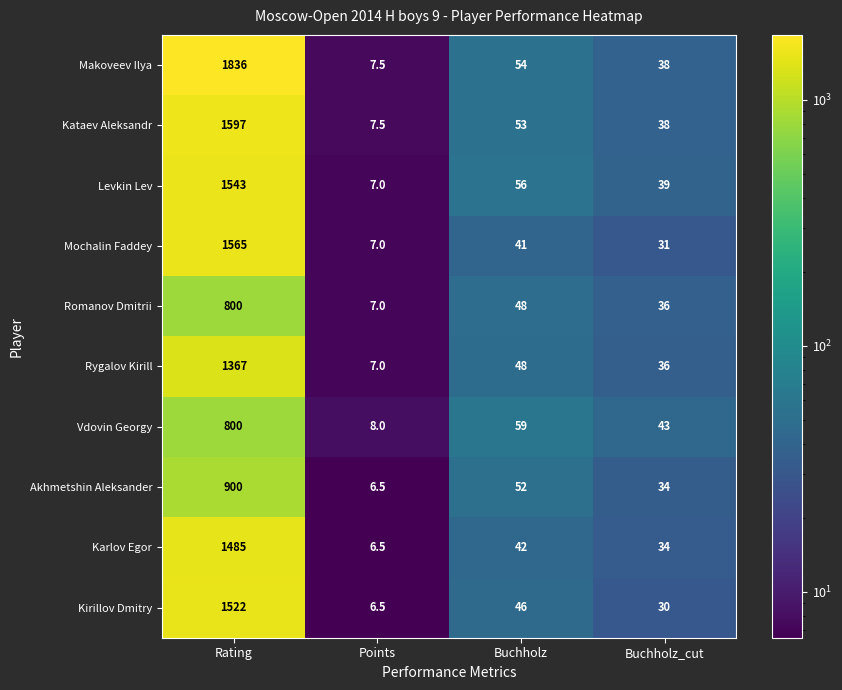

What is the difference between the highest and lowest values at Rating?

1036.0